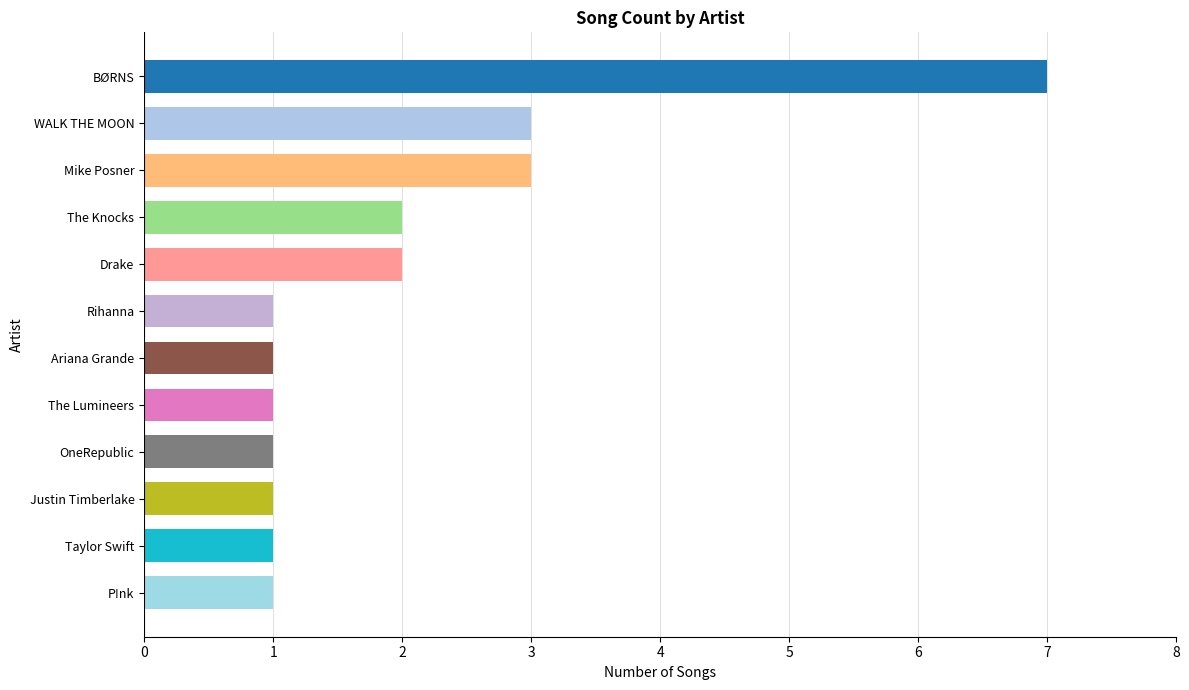

Reading bottom to top, extract all data points from this chart.

1	1	1	1	1	1	1	2	2	3	3	7